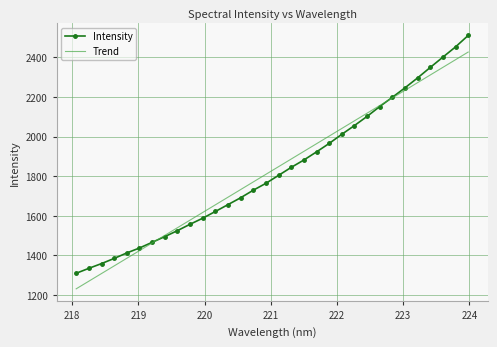

Rank the series by their maximum value, from lowest to highest.

Trend, Intensity